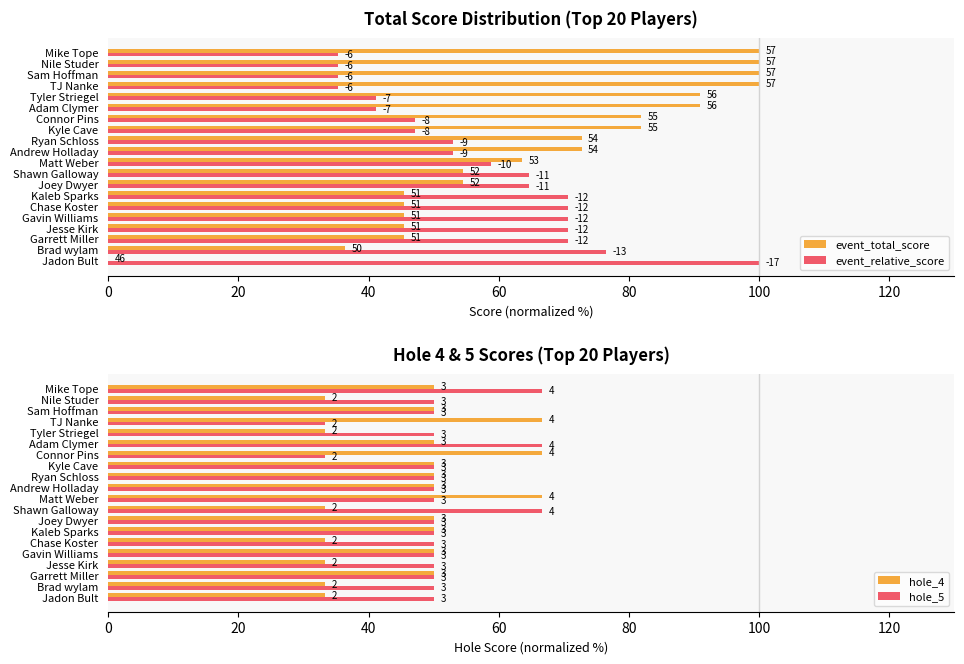

What are all the series names shown in the legend?

event_total_score, event_relative_score, hole_4, hole_5